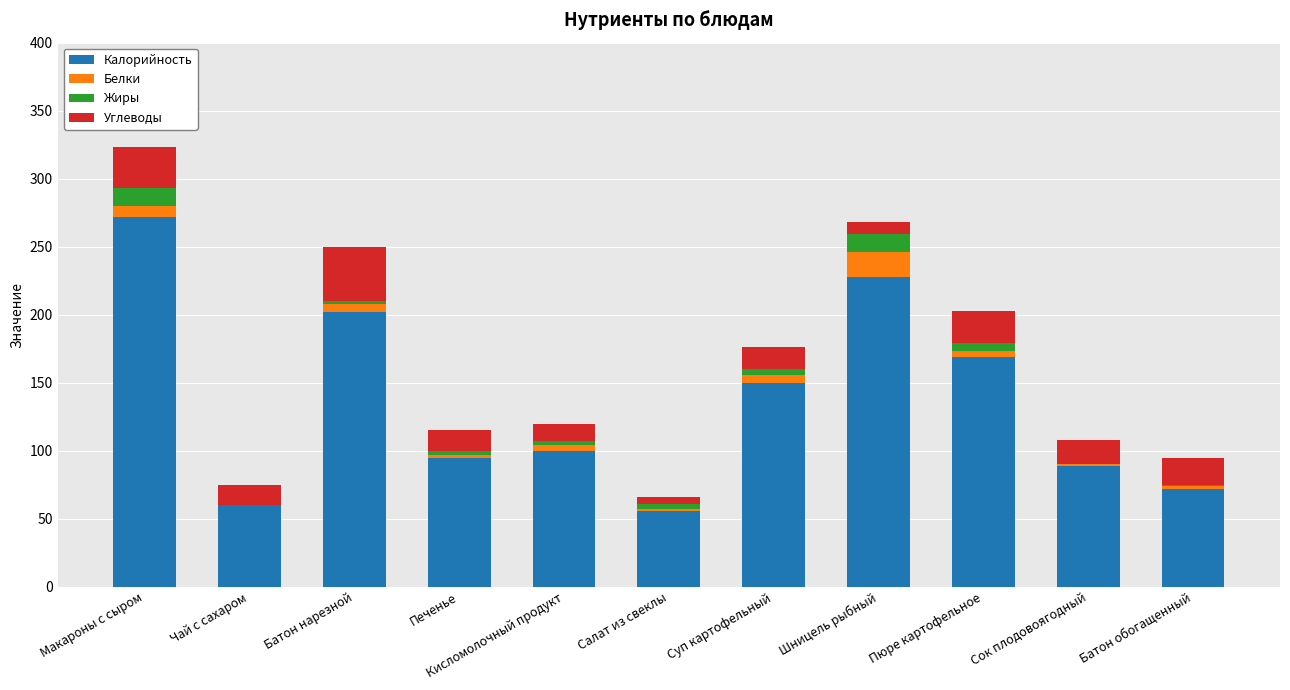

At which category is the sum across all series the highest?

Макароны с сыром